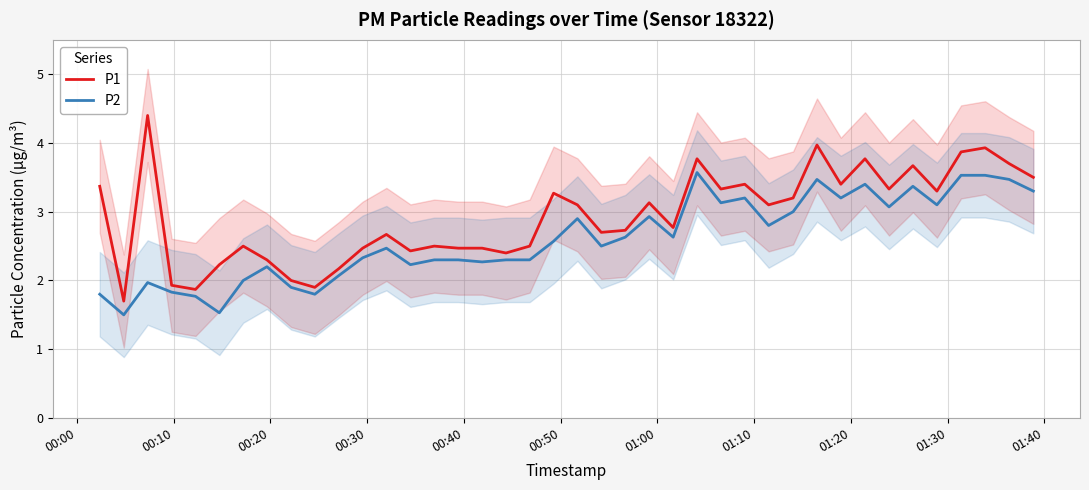

At which label does P2 reach its minimum?

00:10